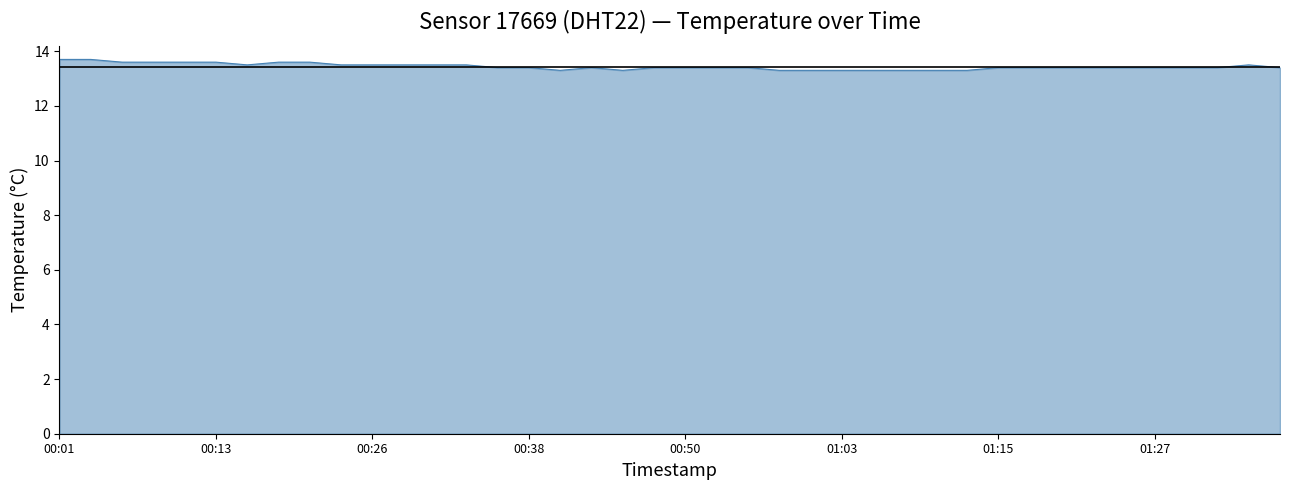

Reading left to right, list all the values displayed in this chart.

13.7	13.7	13.6	13.6	13.6	13.6	13.5	13.6	13.6	13.5	13.5	13.5	13.5	13.5	13.4	13.4	13.3	13.4	13.3	13.4	13.4	13.4	13.4	13.3	13.3	13.3	13.3	13.3	13.3	13.3	13.4	13.4	13.4	13.4	13.4	13.4	13.4	13.4	13.5	13.4